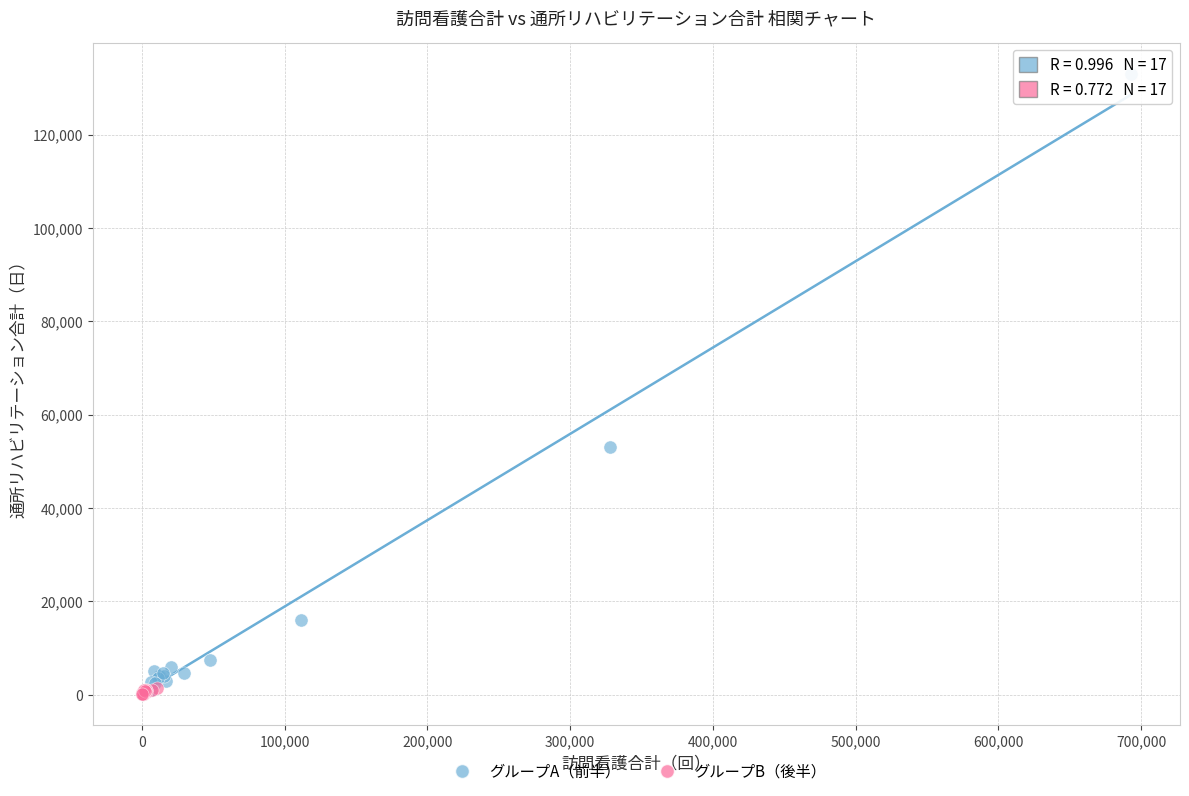

Which series reaches the maximum Y coordinate?

グループA（前半）